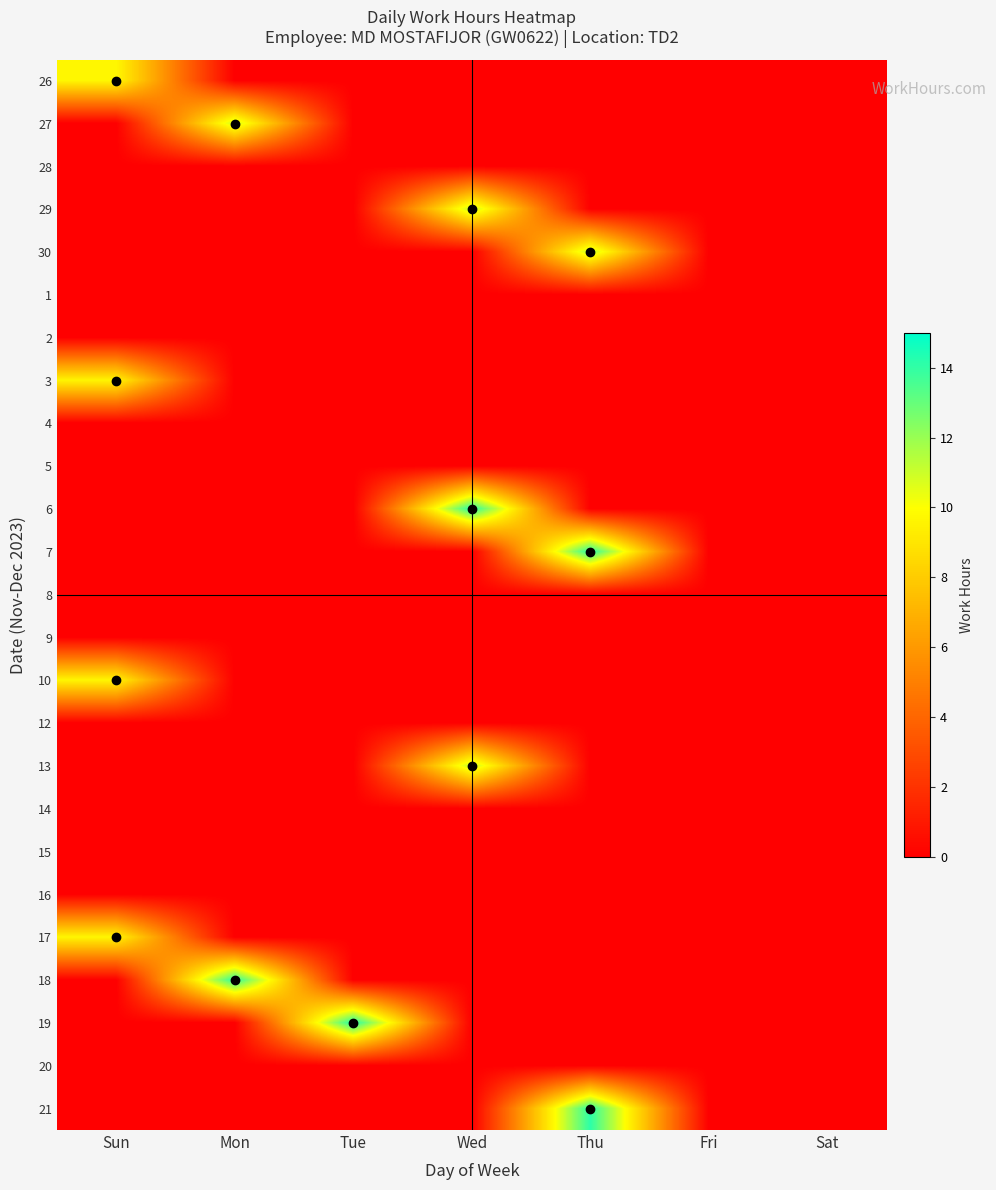

What is the maximum value shown in the chart?

14.3